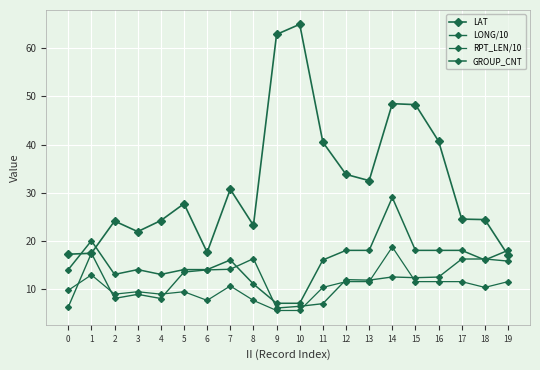

Does the chart have visible grid lines?

Yes